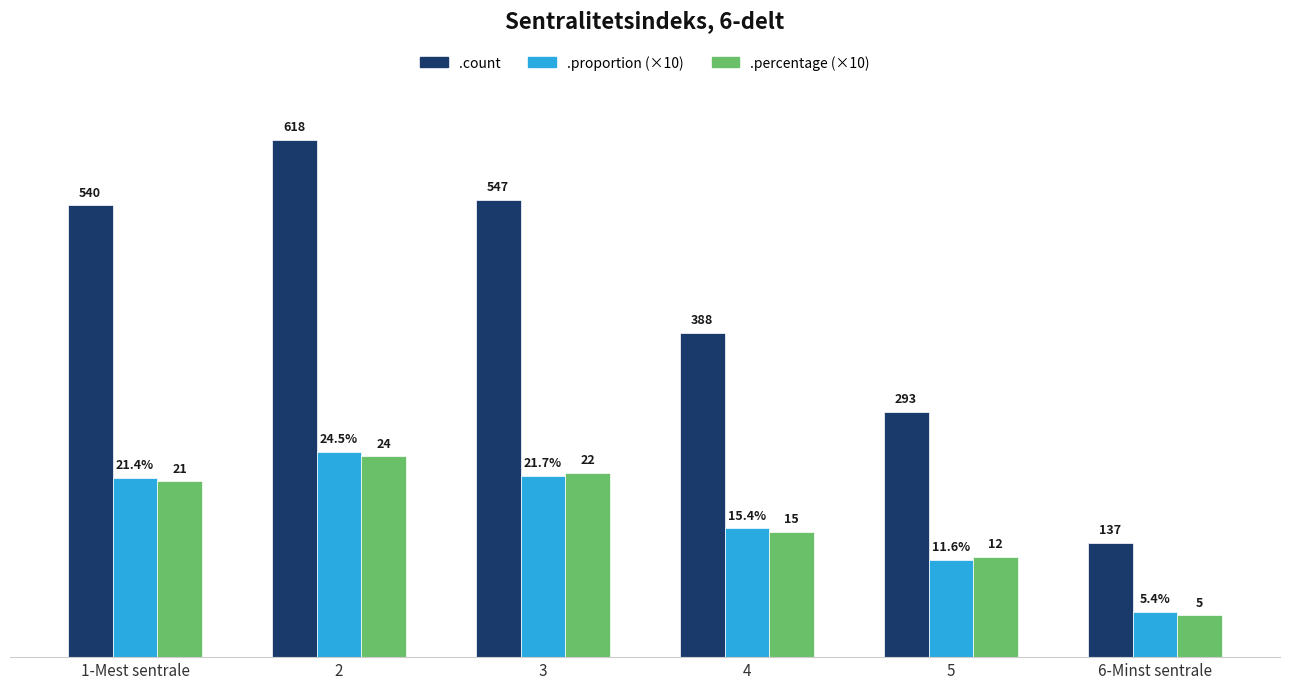

What is the sum of the .percentage (×10) values at 4 and 5?

270